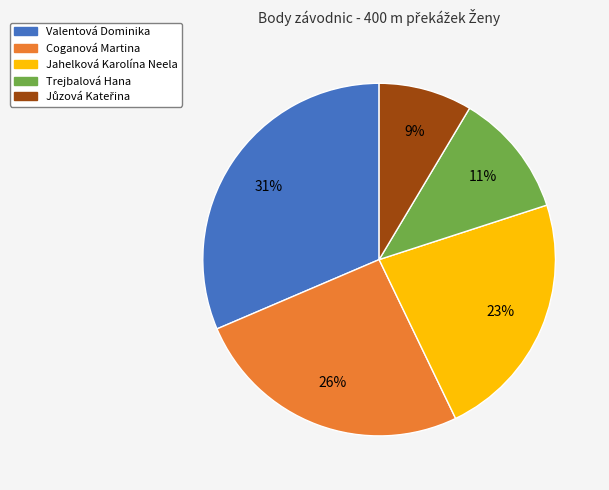

To the nearest percent, what is the average slice percentage?

20%